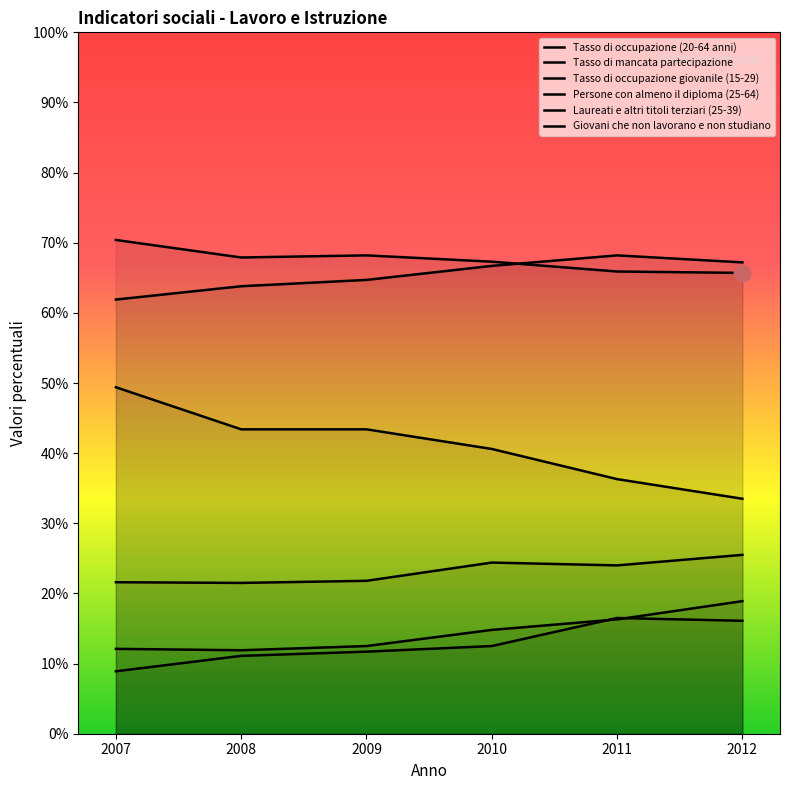

True or false: Laureati e altri titoli terziari (25-39) and Persone con almeno il diploma (25-64) intersect in this chart.

False